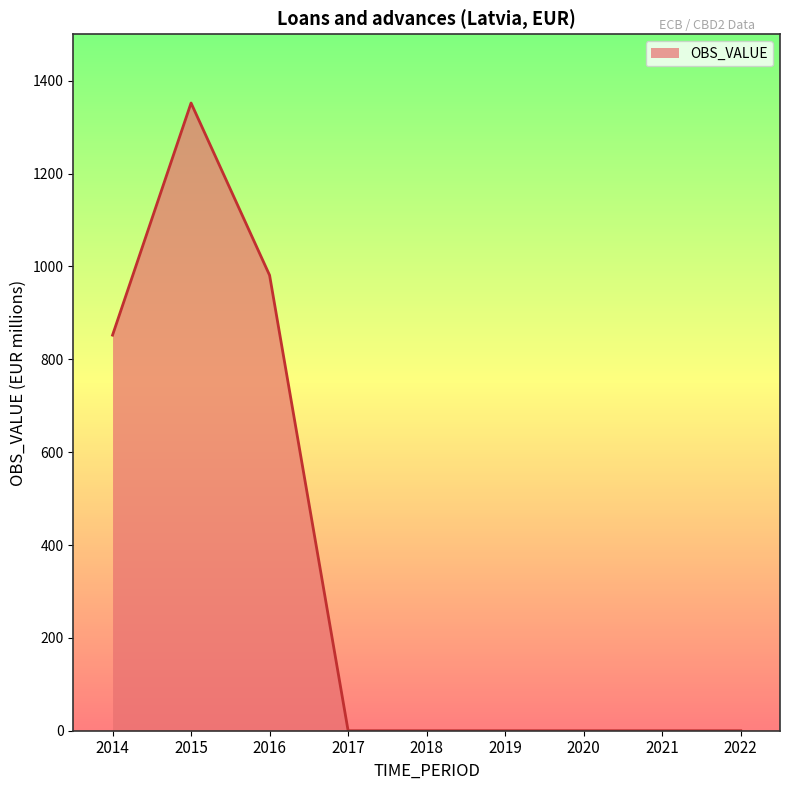

Which category has the highest value across all series?

2015